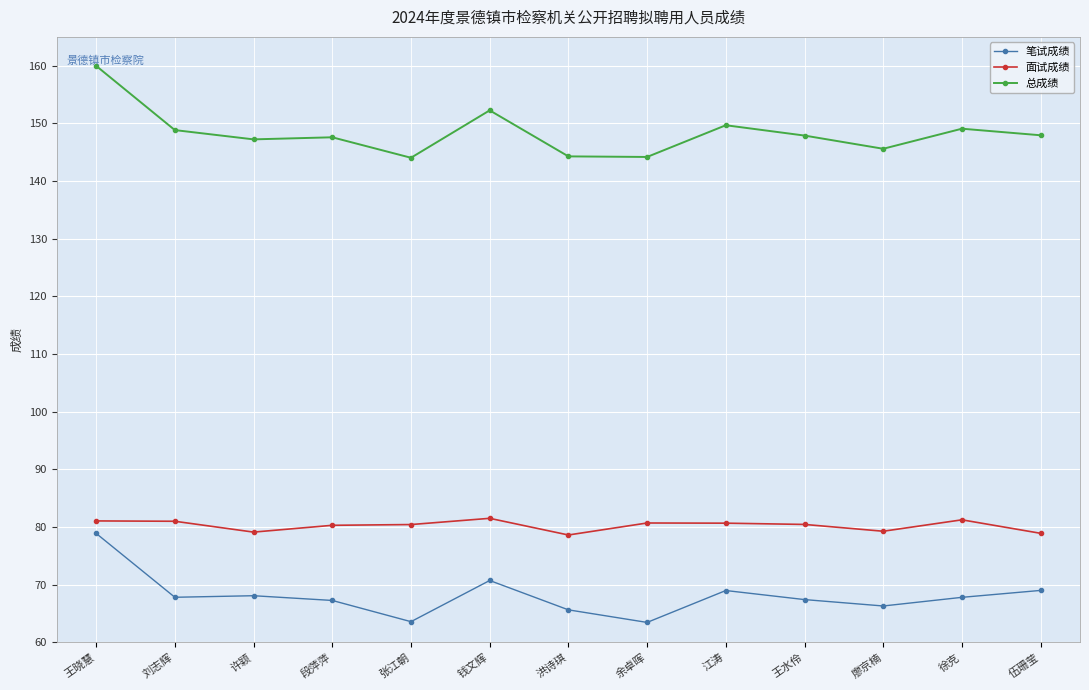

At 刘志辉, list the series in order from largest to smallest.

总成绩, 面试成绩, 笔试成绩